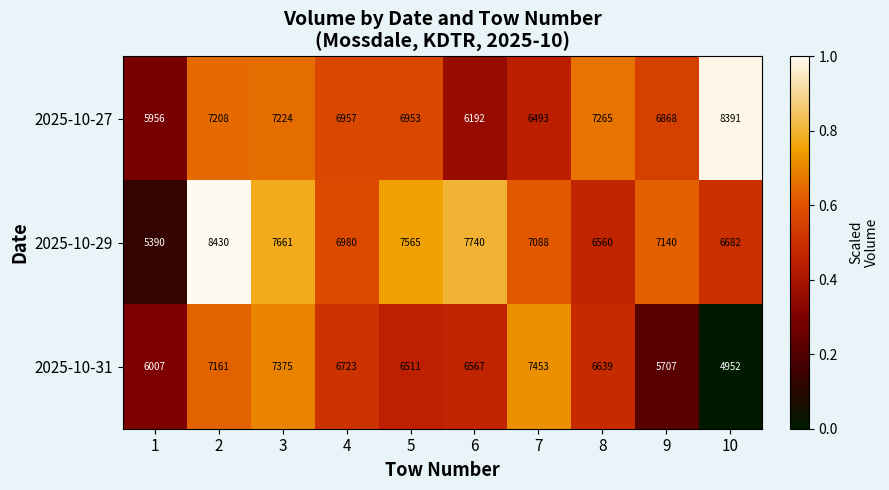

The value of 2025-10-27 at 6 is 6192. True or false?

True